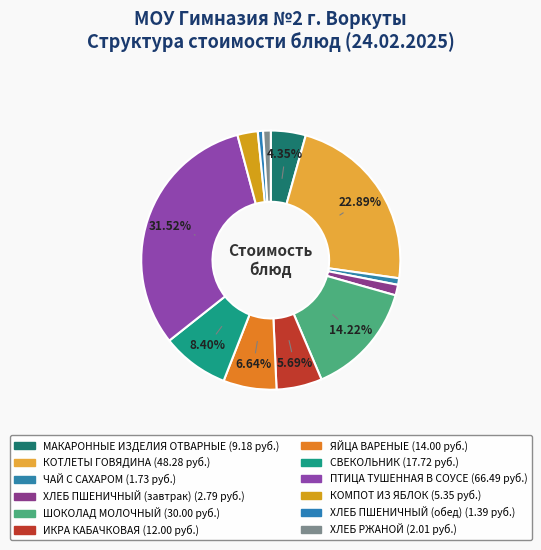

What is the change in value from МАКАРОННЫЕ ИЗДЕЛИЯ ОТВАРНЫЕ to ИКРА КАБАЧКОВАЯ?

+2.8